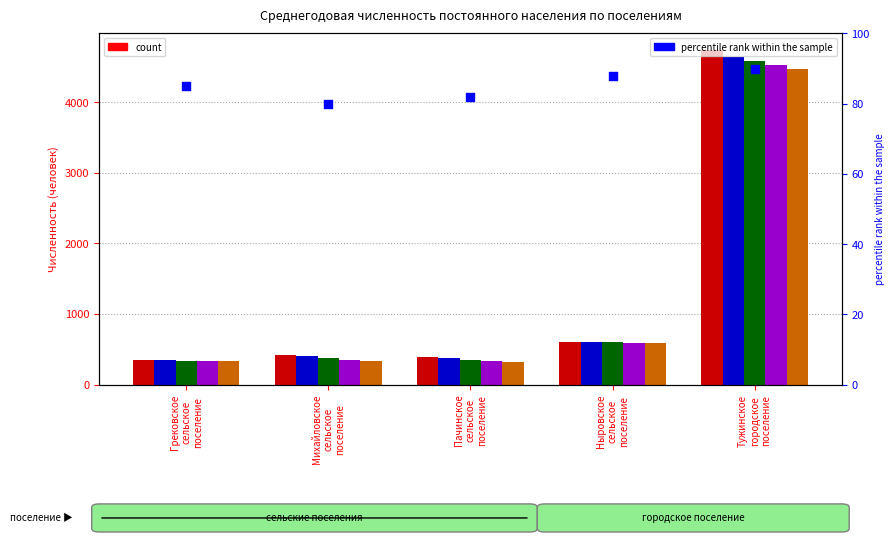

Approximately how many times larger is the value at Пачинское
сельское
поселение compared to Грековское
сельское
поселение?

1.0